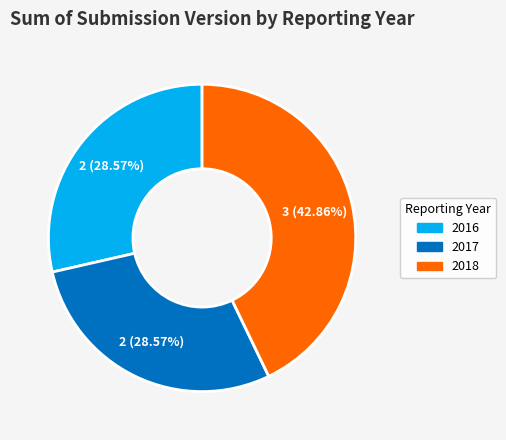

Is there a majority slice in this chart?

No